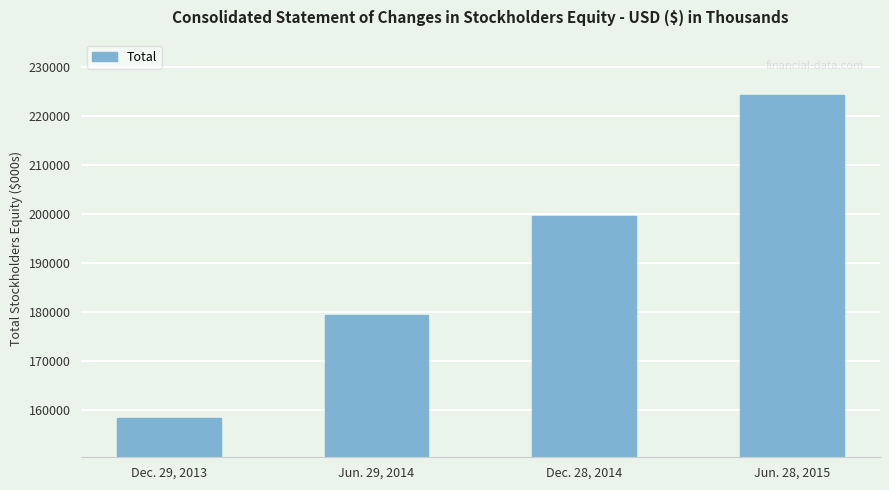

What is the difference between the values at Dec. 28, 2014 and Dec. 29, 2013?

41281